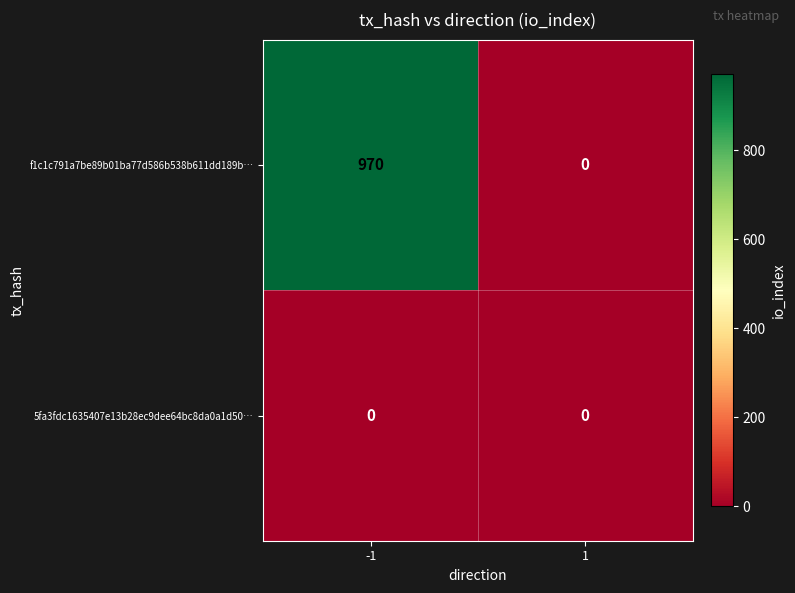

Is the value of f1c1c791a7be89b01ba77d586b538b611dd189b… at -1 greater than the value of 5fa3fdc1635407e13b28ec9dee64bc8da0a1d50… at -1?

Yes